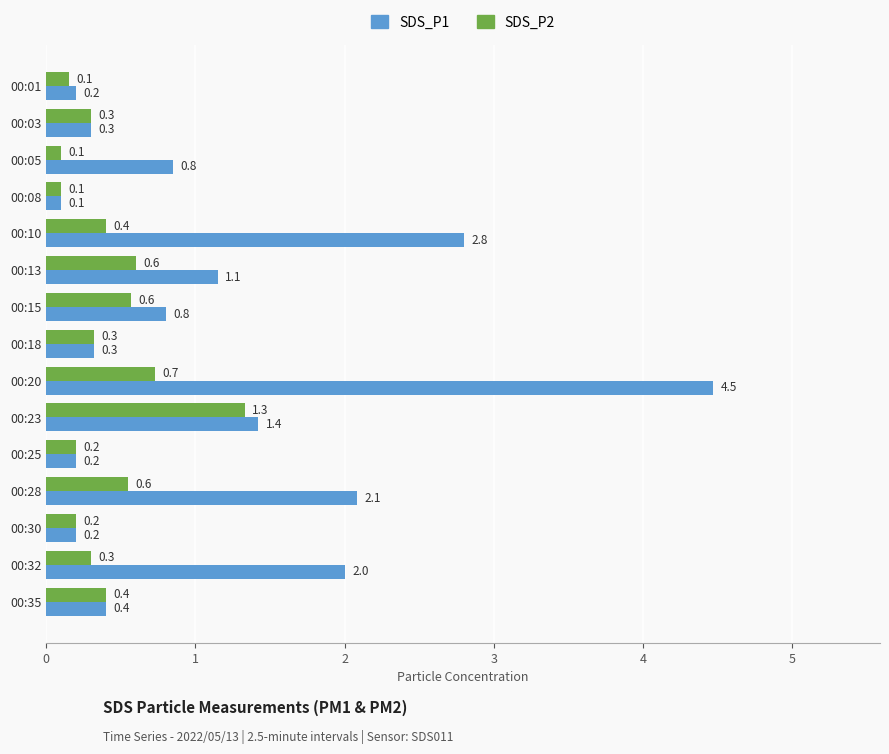

The SDS_P2 series shows 0.5 at 00:03. True or false?

False